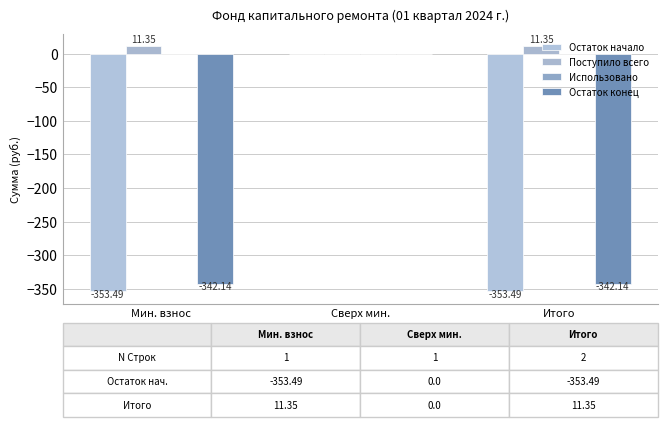

True or false: Остаток начало has a value of 0.0 at Сверх мин..

True